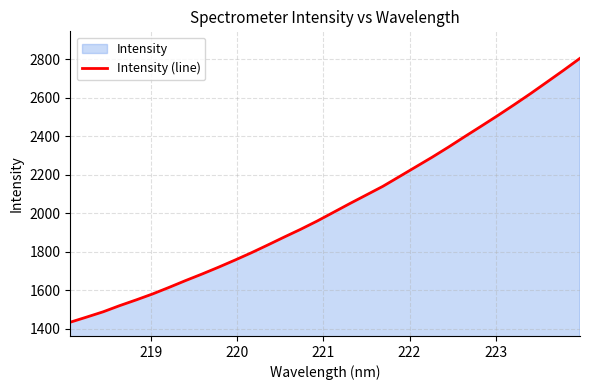

What is the smallest value displayed?

1432.9